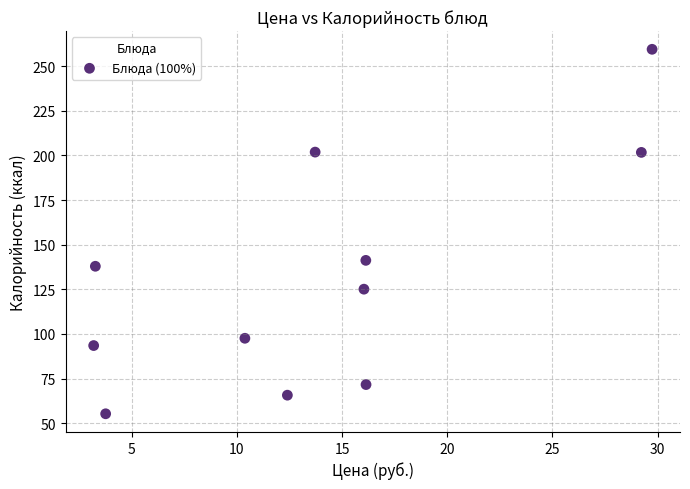

What is the average X value?

14.0